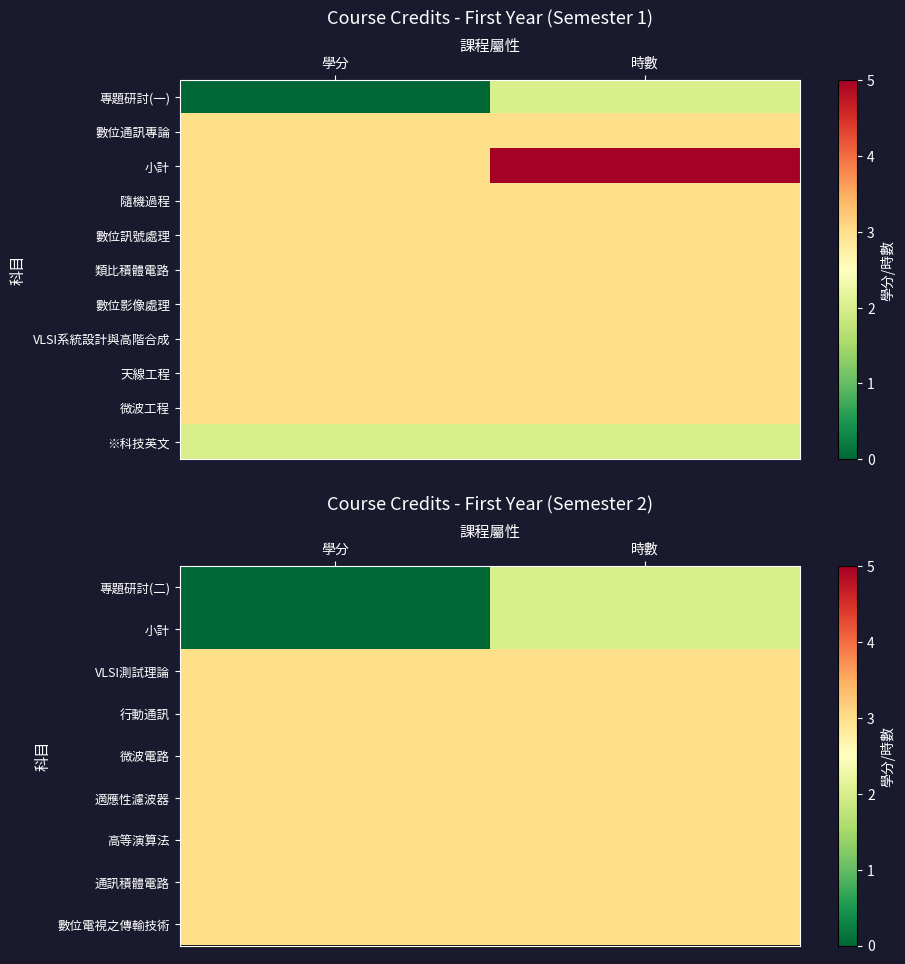

True or false: VLSI測試理論 has a value of 3 at 學分.

True